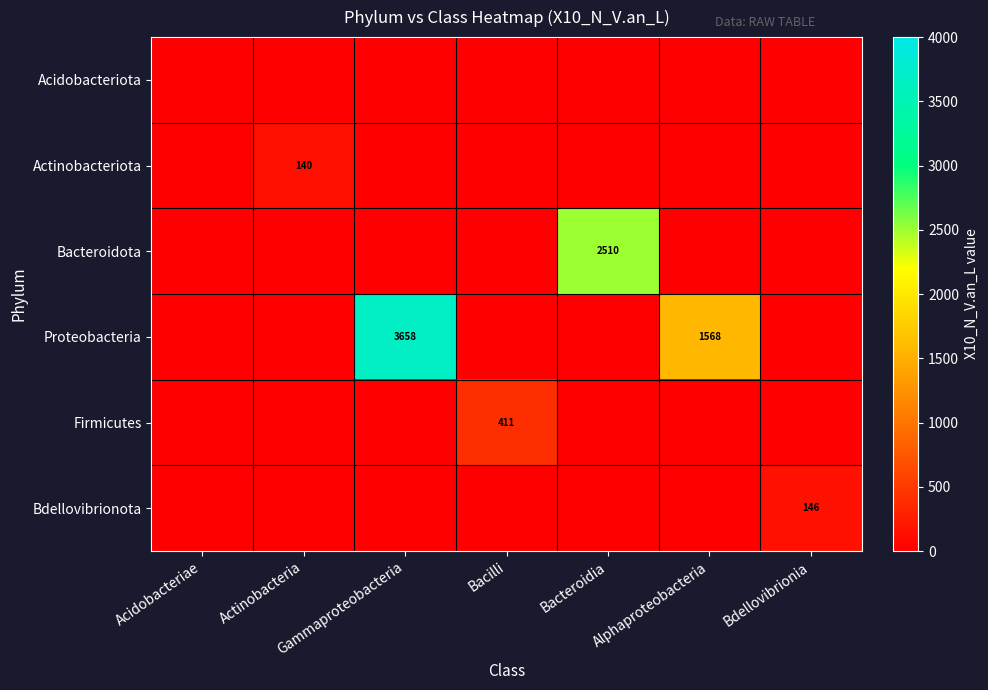

Is it true that Proteobacteria equals 3658 at Gammaproteobacteria?

True